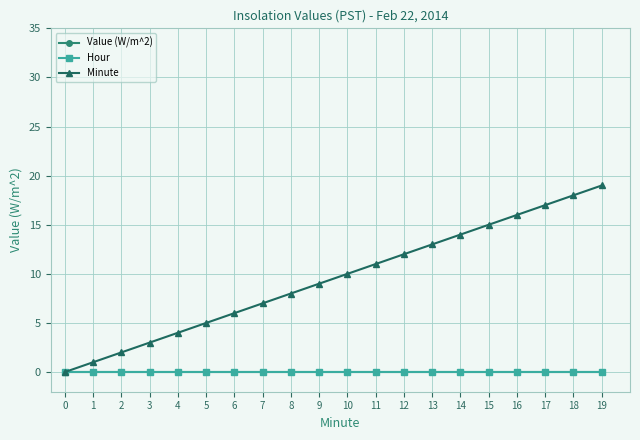

Does the chart have visible grid lines?

Yes